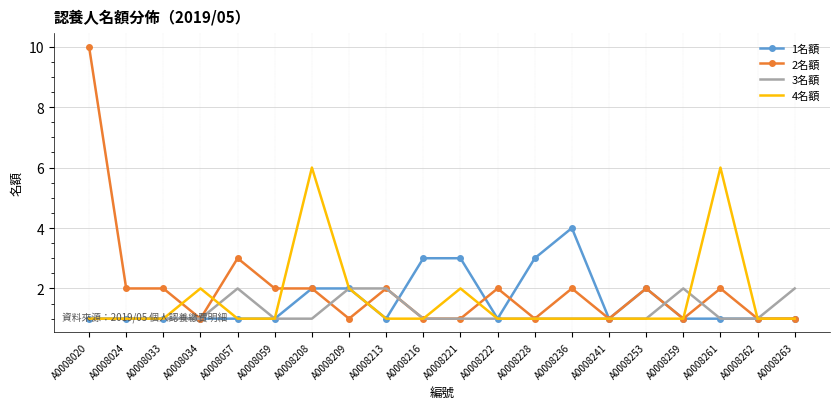

What is the maximum value shown in the chart?

10